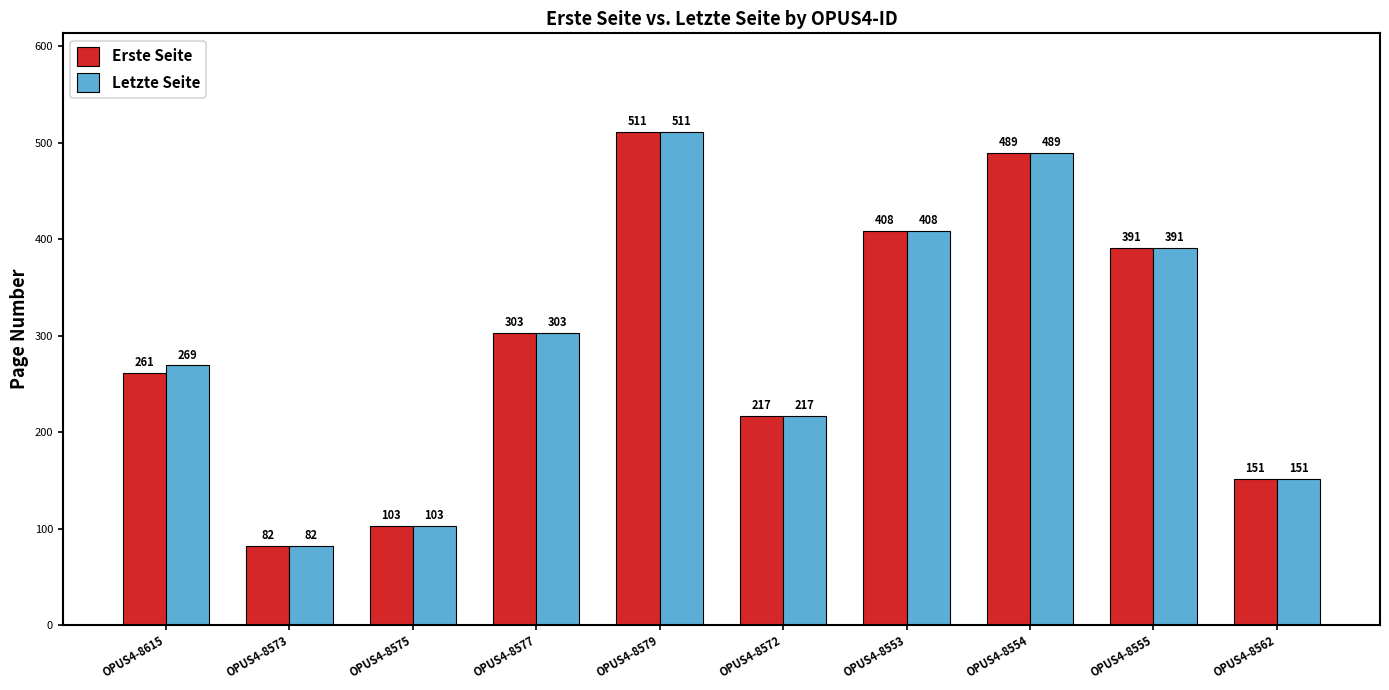

True or false: Letzte Seite has a value of 408 at OPUS4-8553.

True